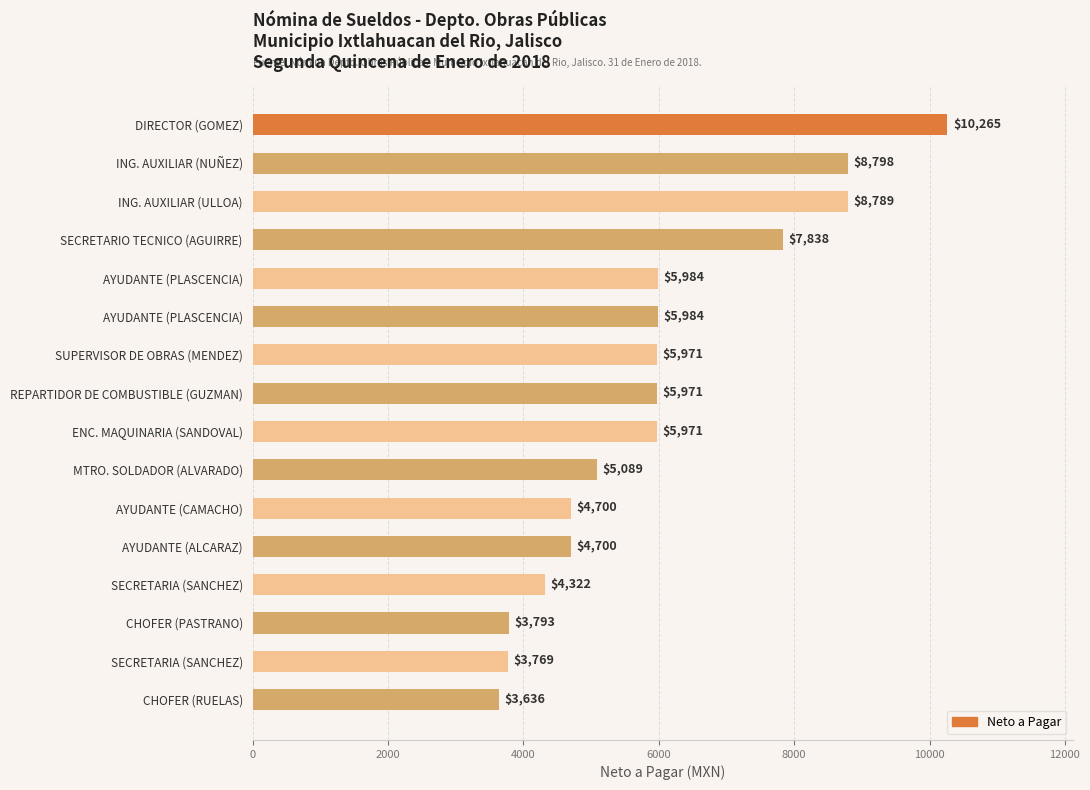

How many categories are shown in the chart?

16